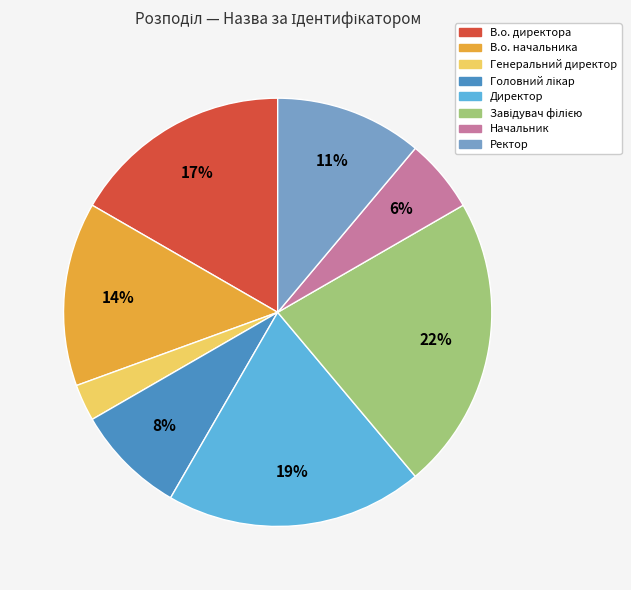

Is there any slice that represents more than half of the pie?

No